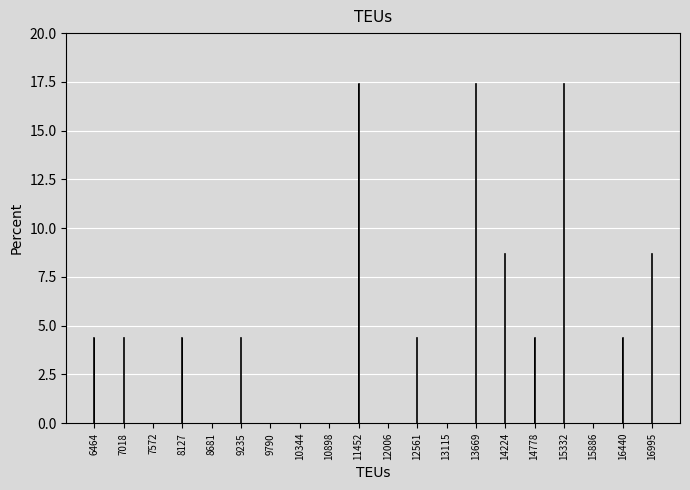

Reading right to left, what are all the values shown in this chart?

16995=8.7	16440=4.3	15886=0.0	15332=17.4	14778=4.3	14224=8.7	13669=17.4	13115=0.0	12561=4.3	12006=0.0	11452=17.4	10898=0.0	10344=0.0	9790=0.0	9235=4.3	8681=0.0	8127=4.3	7572=0.0	7018=4.3	6464=4.3